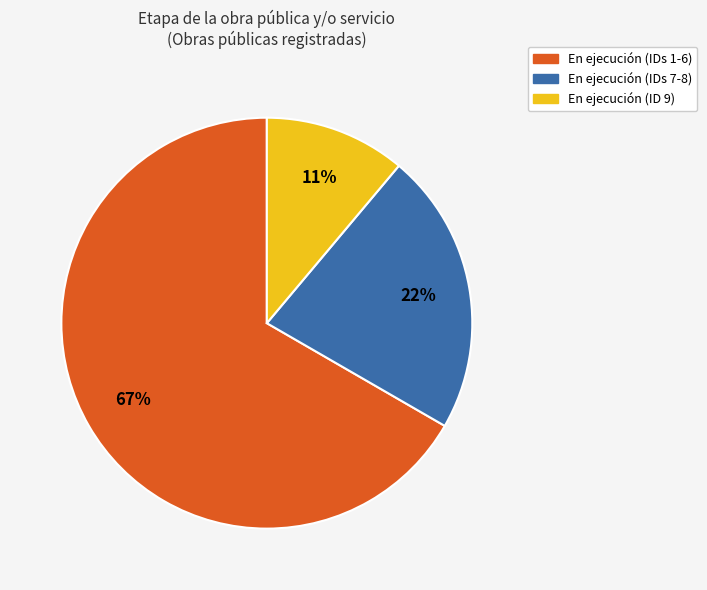

Does any single category account for the majority?

Yes